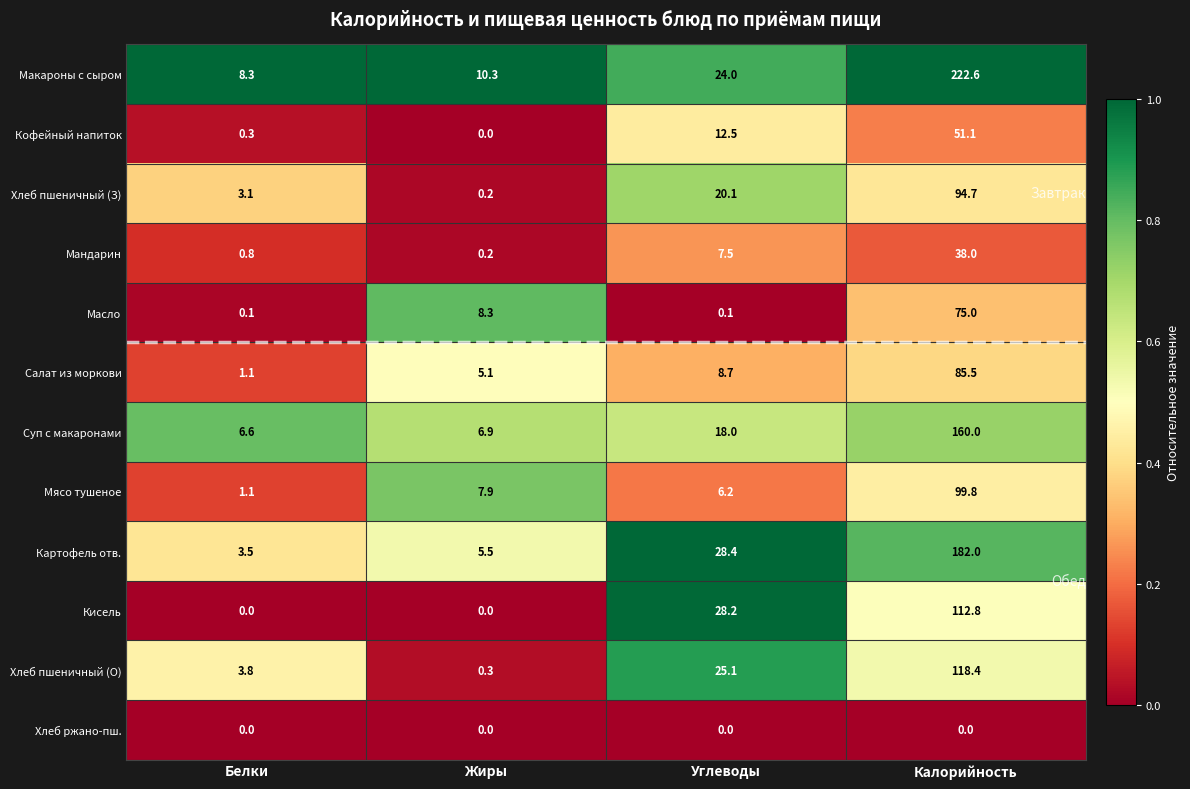

Count the number of data series in this chart.

12